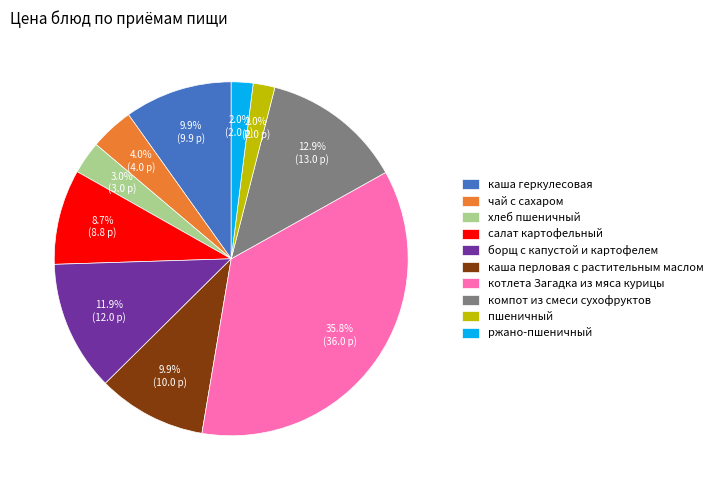

Combined, do каша геркулесовая and ржано-пшеничный account for over 50%?

No